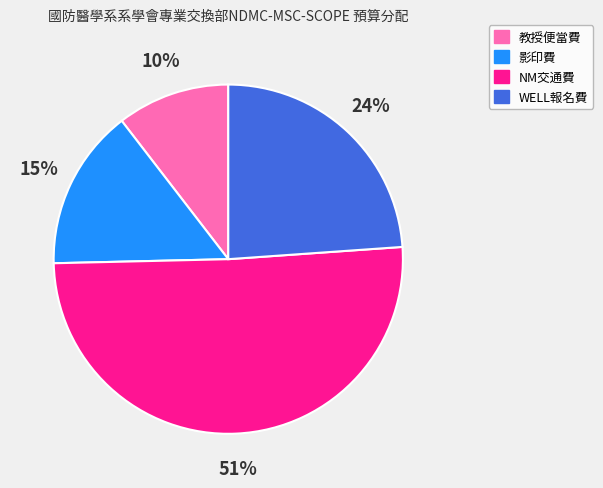

To the nearest percent, what percentage of the pie is 教授便當費?

10%